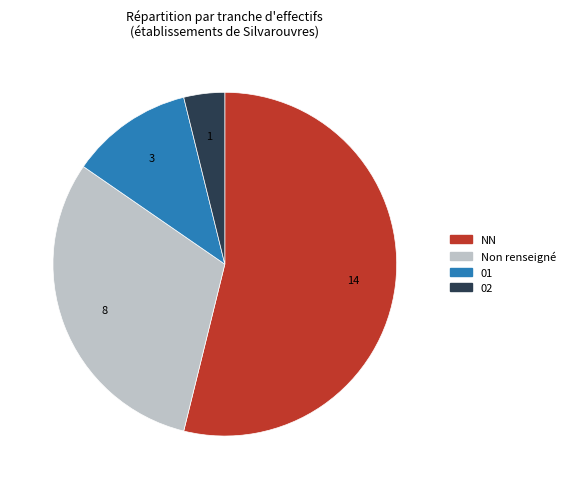

Does any single category account for the majority?

Yes